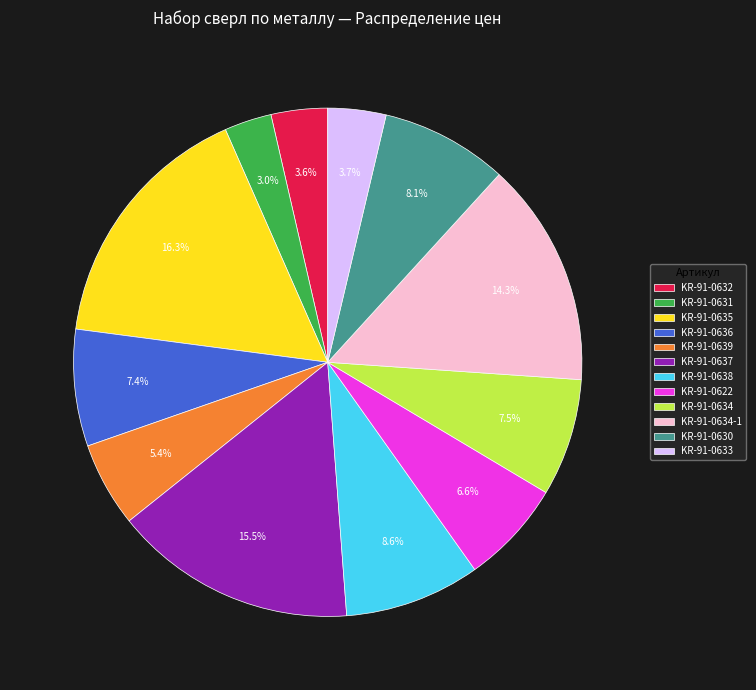

Count the number of slices in the pie.

12